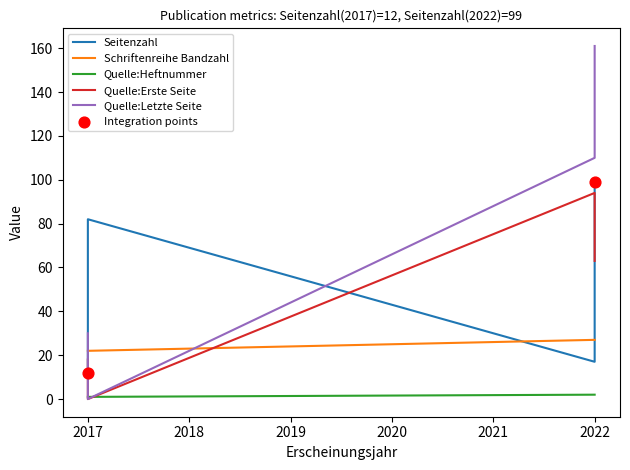

What are all the series names shown in the legend?

Seitenzahl, Schriftenreihe Bandzahl, Quelle:Heftnummer, Quelle:Erste Seite, Quelle:Letzte Seite